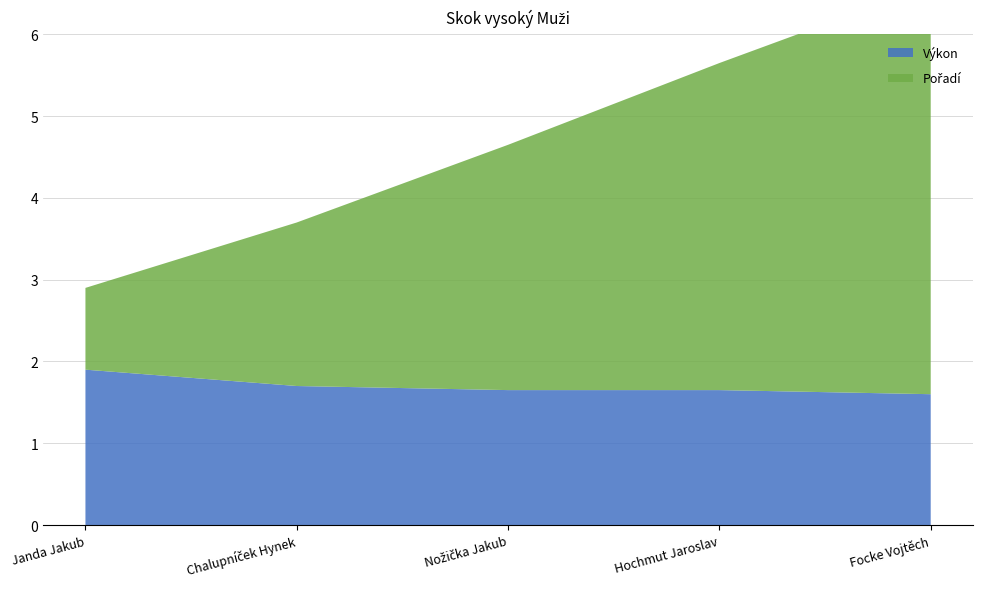

Reading left to right, list all the values displayed in this chart.

Pořadí: 1.0	2.0	3.0	4.0	5.0
Výkon: 1.9	1.7	1.6	1.6	1.6